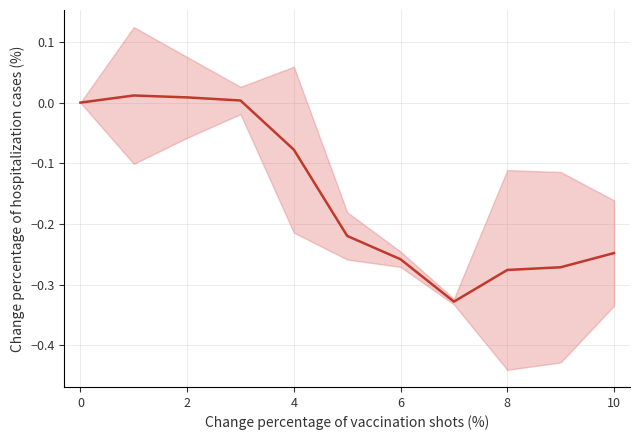

True or false: the data shows 0.0 at 6.

False